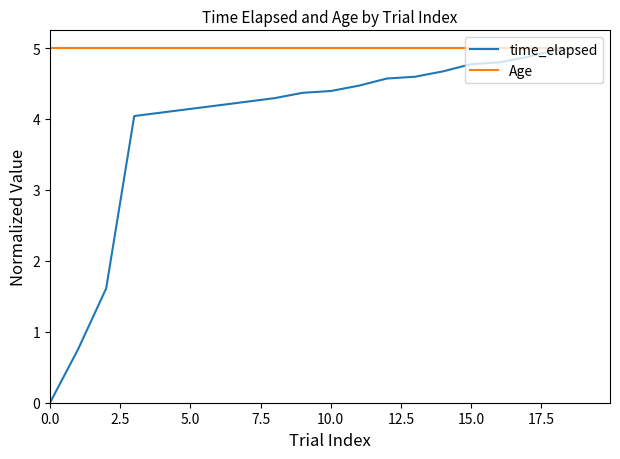

Which series has the widest spread of values?

time_elapsed